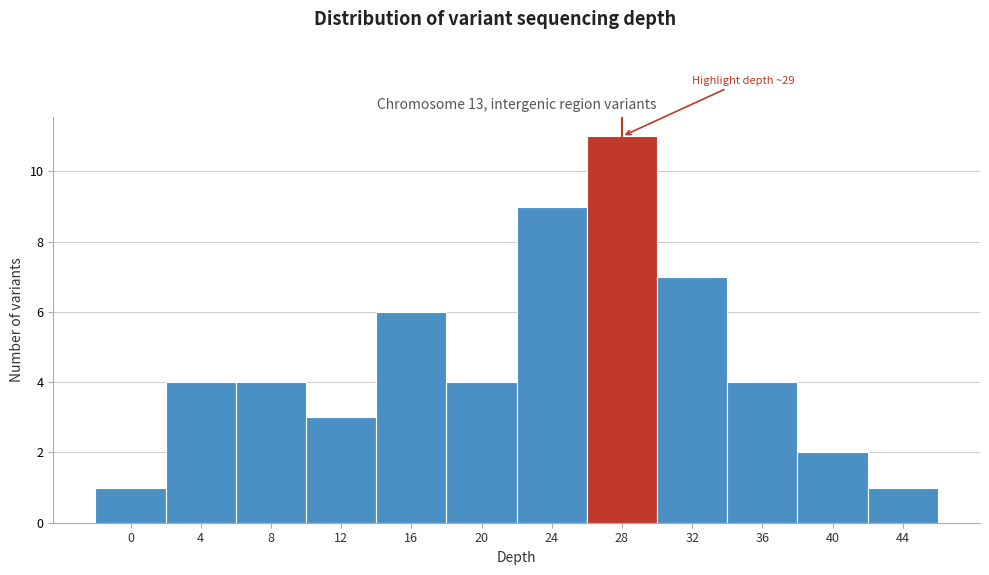

Reading right to left, list all the values displayed in this chart.

44=1	40=2	36=4	32=7	28=11	24=9	20=4	16=6	12=3	8=4	4=4	0=1